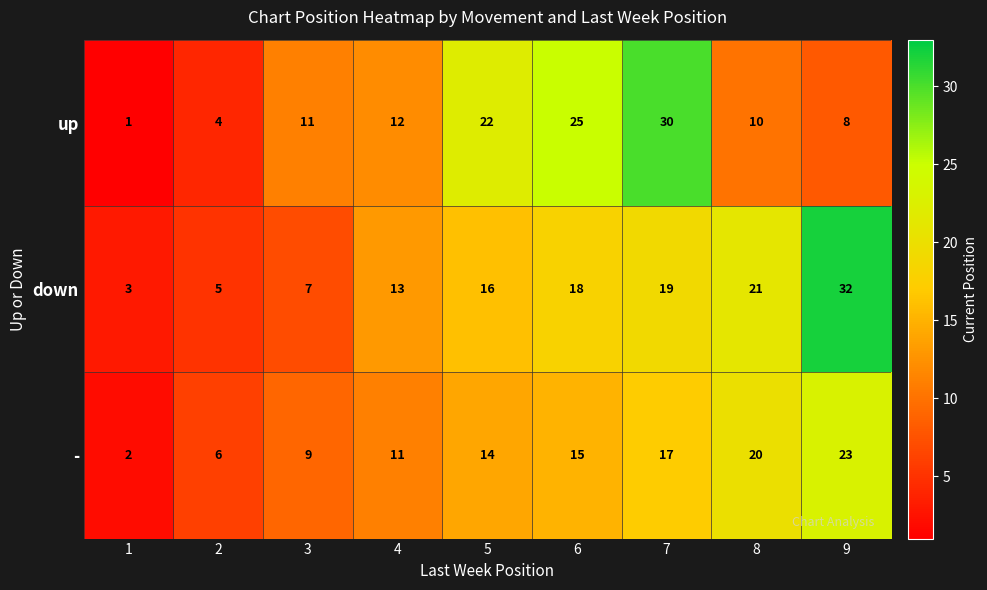

Reading left to right, what are all the values shown in this chart?

up: 1	4	11	12	22	25	30	10	8
down: 3	5	7	13	16	18	19	21	32
-: 2	6	9	11	14	15	17	20	23